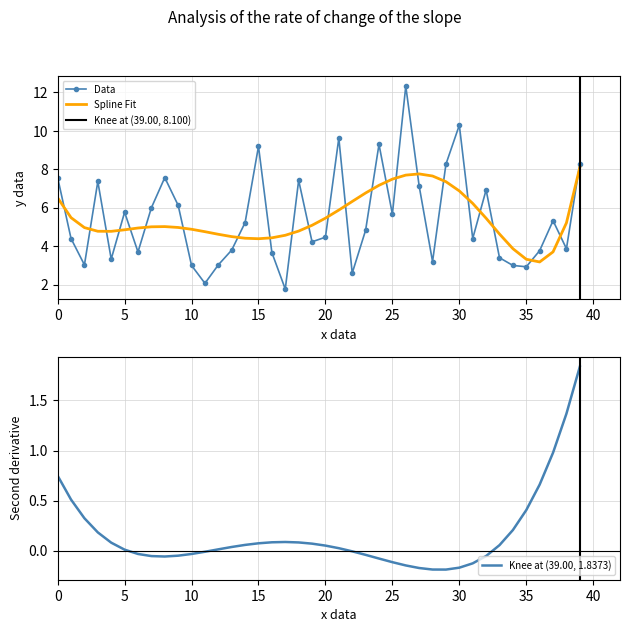

How many values are below 4?

16